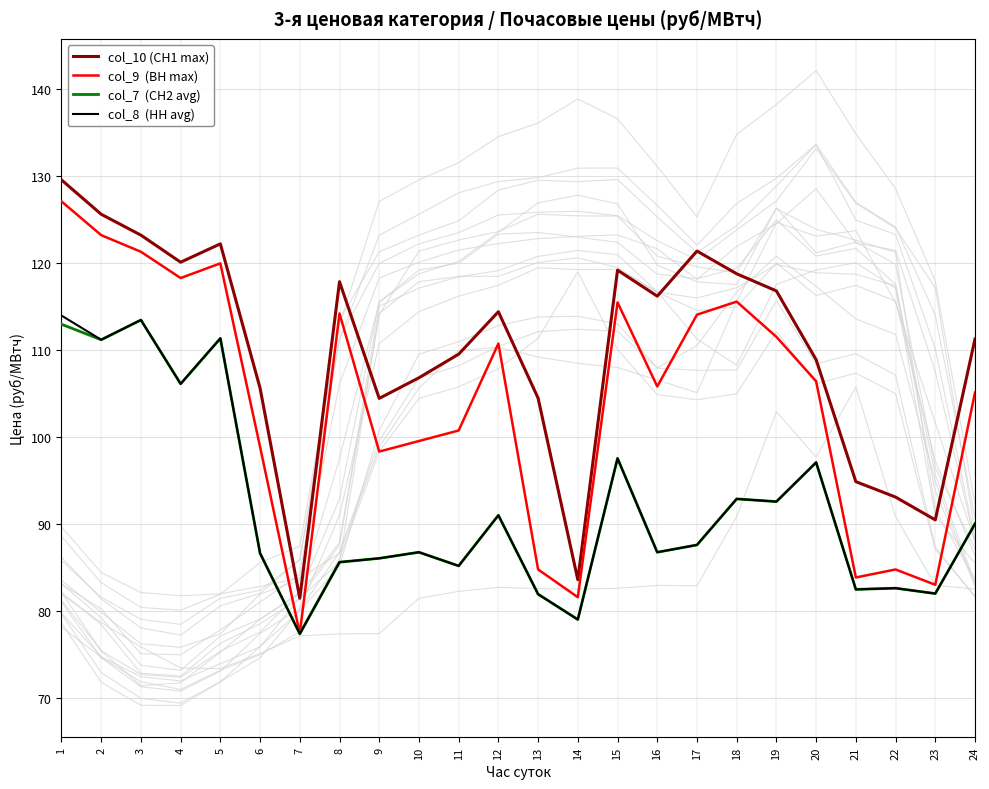

At how many categories does at least one series exceed 94?

20